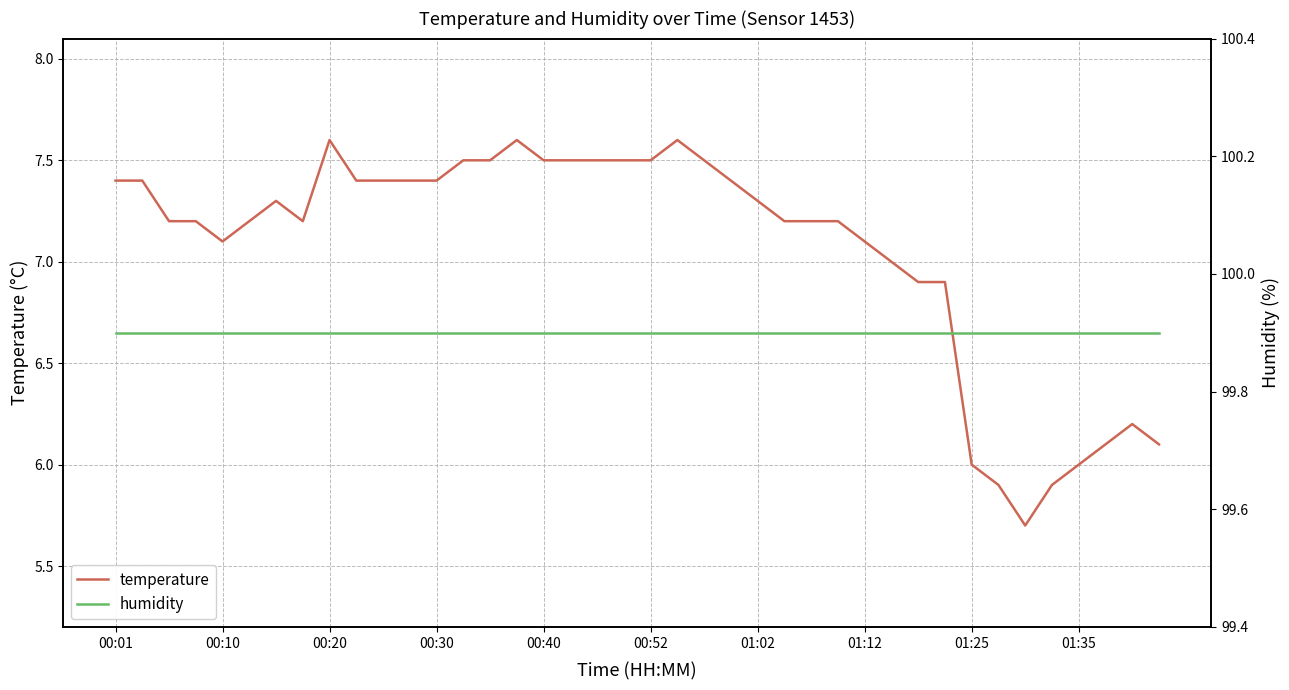

What is the smallest value displayed?

5.7